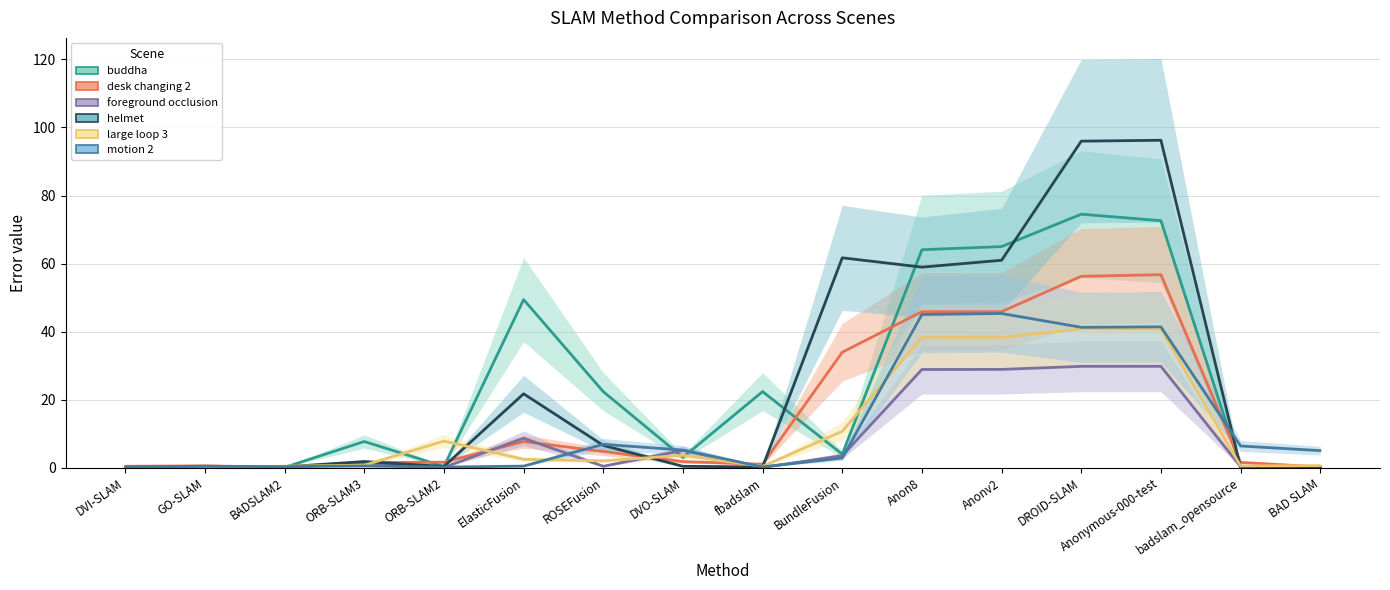

Is the value of motion 2 at badslam_opensource greater than the value of large loop 3 at BAD SLAM?

Yes